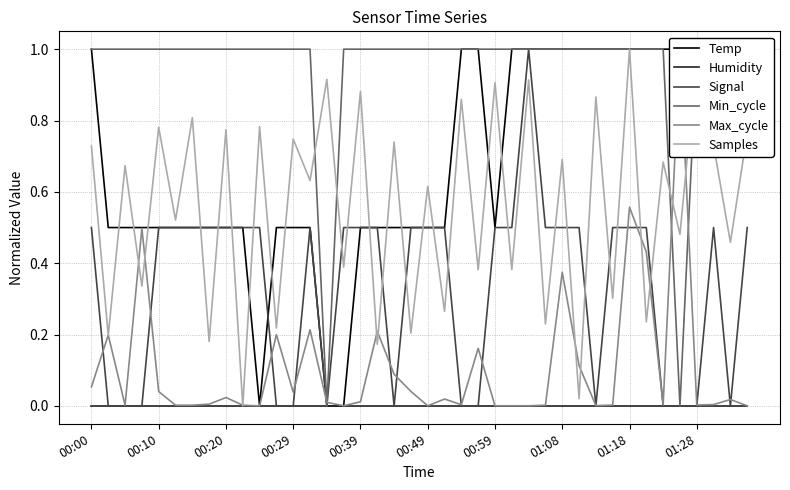

At which label does Samples reach its peak?

01:18